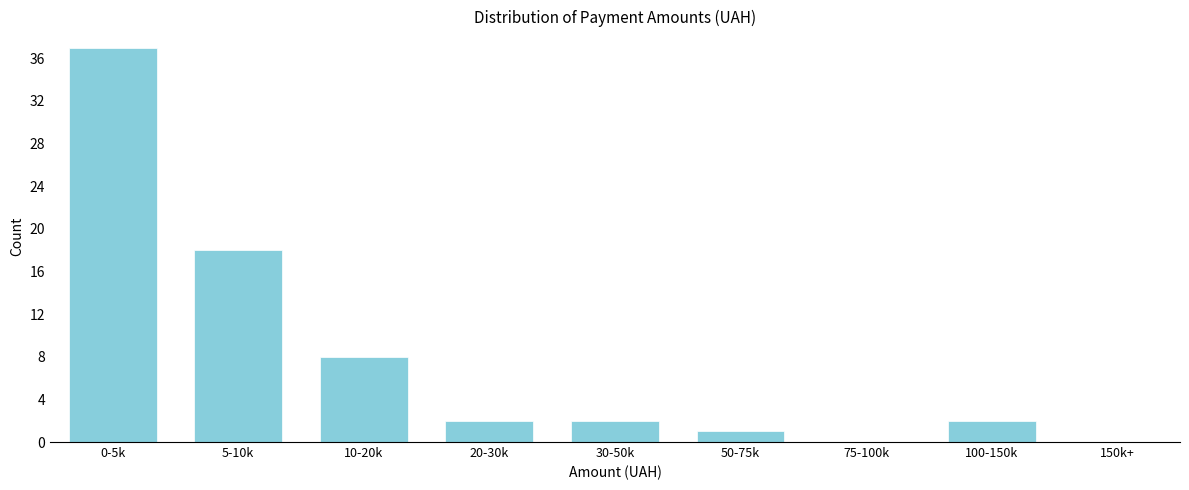

Reading right to left, transcribe all the data shown in this chart.

150k+=0	100-150k=2	75-100k=0	50-75k=1	30-50k=2	20-30k=2	10-20k=8	5-10k=18	0-5k=37